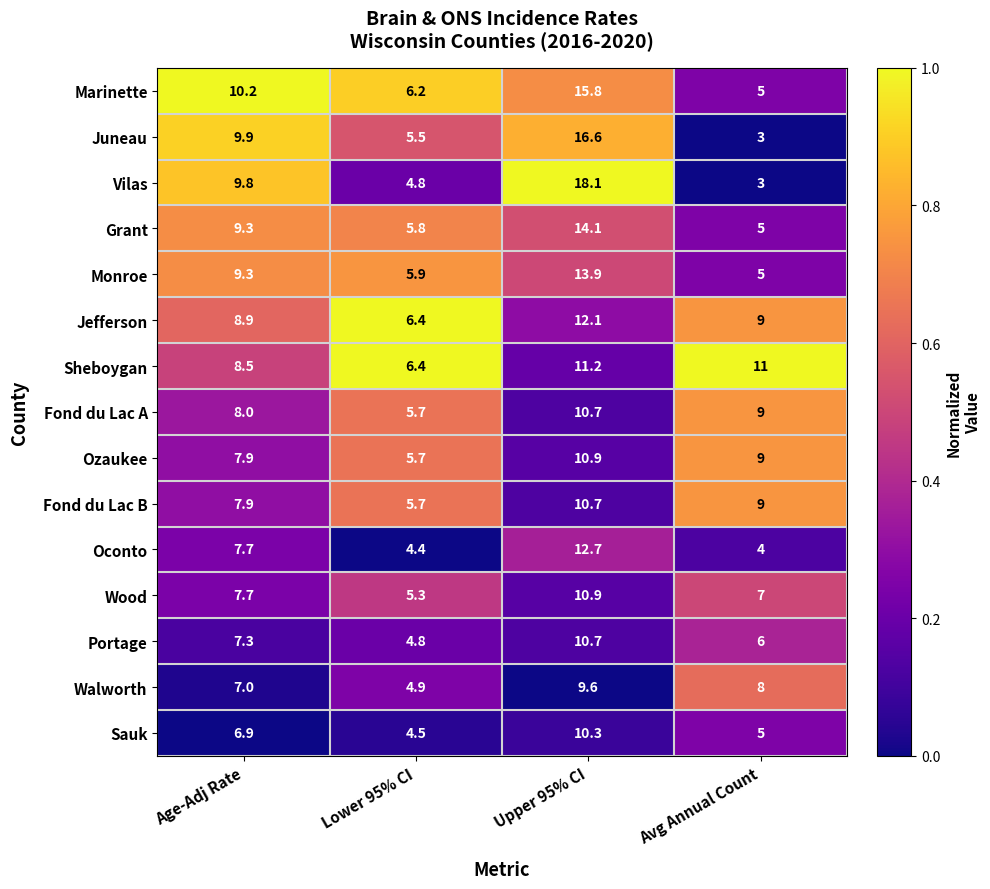

Which series has the largest range (max minus min)?

Vilas